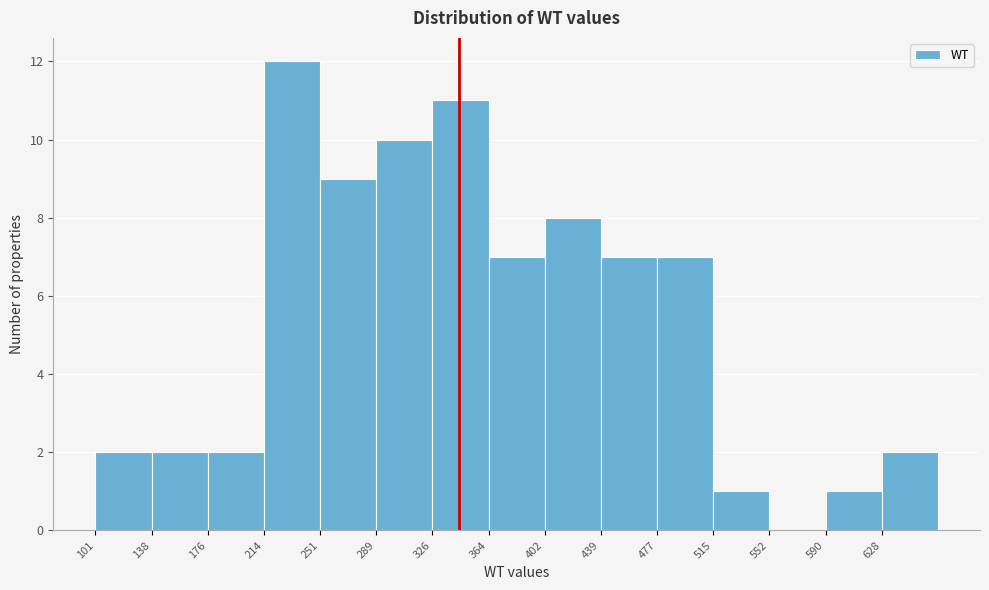

Reading left to right, list every bar in this chart as the range it spans on the x-axis followed by its height. Neither the bar edges nor the heights are printed on the chart, so give them approximately, as read against the axes.

100 to 140: 2
140 to 175: 2
175 to 215: 2
215 to 250: 12
250 to 290: 9
290 to 325: 10
325 to 365: 11
365 to 400: 7
400 to 440: 8
440 to 475: 7
475 to 515: 7
515 to 550: 1
550 to 590: 0
590 to 630: 1
630 to 665: 2